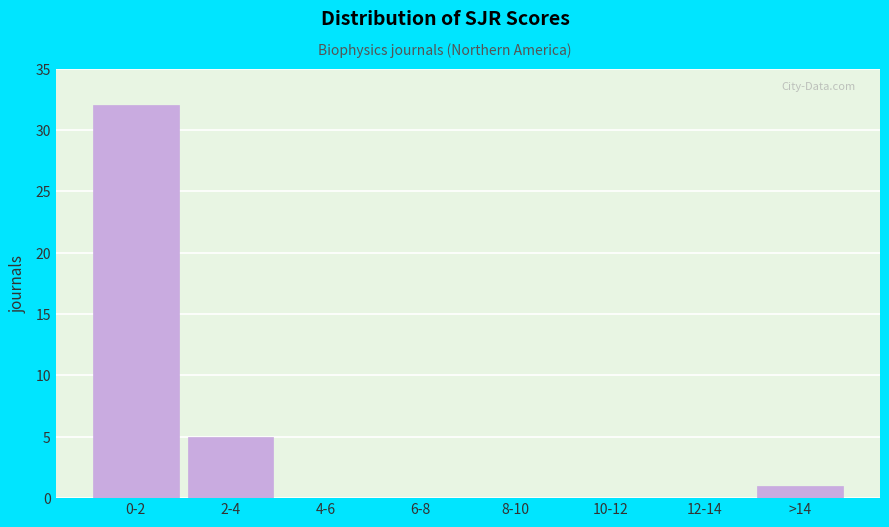

Reading right to left, transcribe all the data shown in this chart.

>14=1	12-14=0	10-12=0	8-10=0	6-8=0	4-6=0	2-4=5	0-2=32